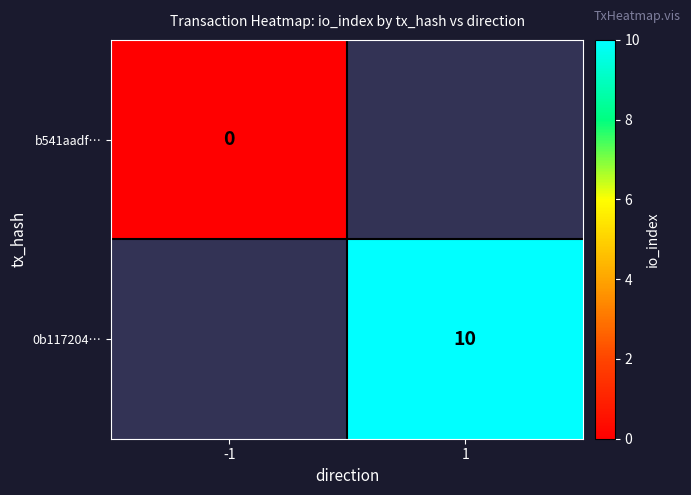

At how many categories does at least one series exceed 4?

1